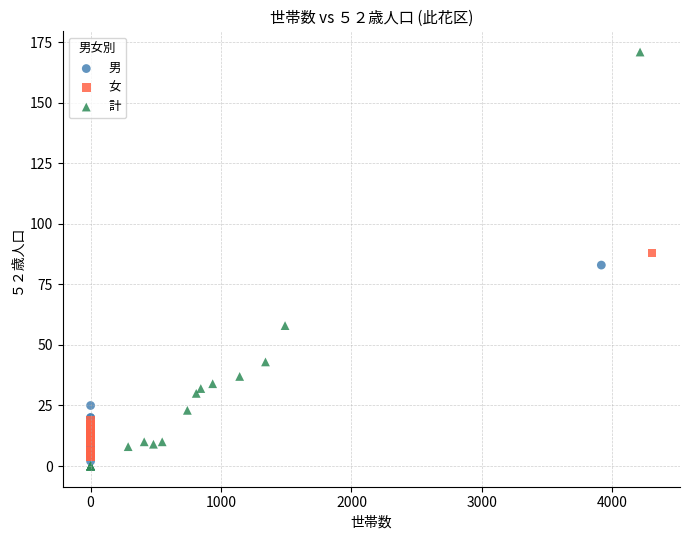

What are all the series names shown in the legend?

男, 女, 計